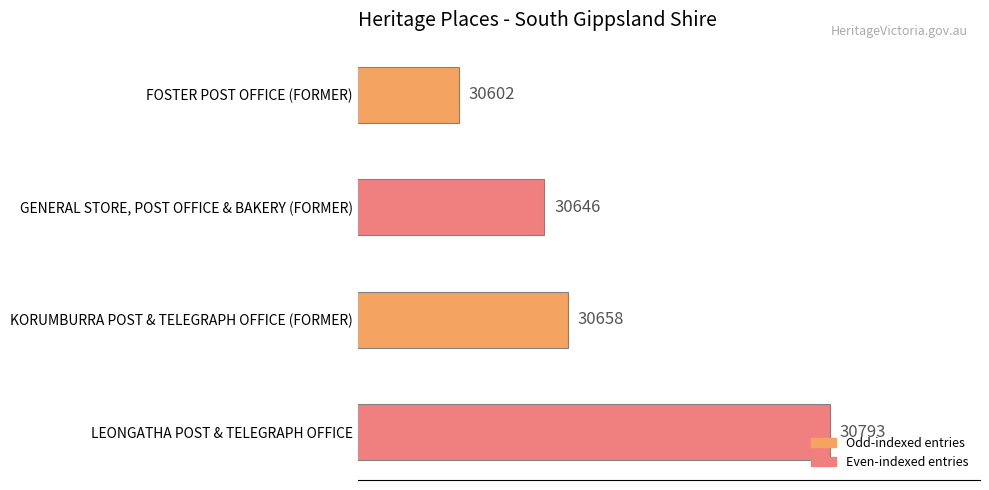

What is the minimum value shown in the chart?

30602